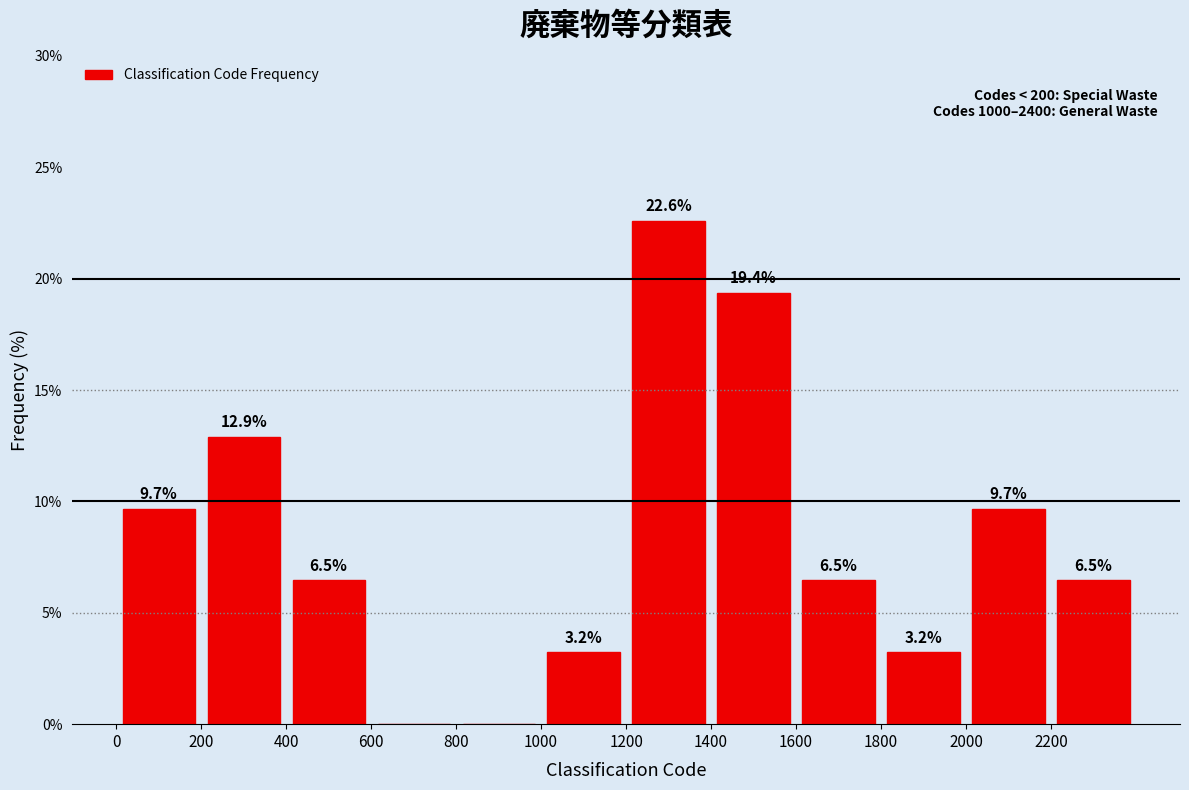

Over which range of the x-axis is the bar tallest?

1200 to 1400